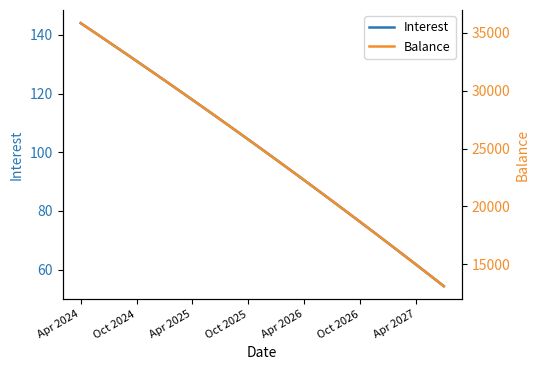

At which label does Balance first exceed 25198?

Apr 2024